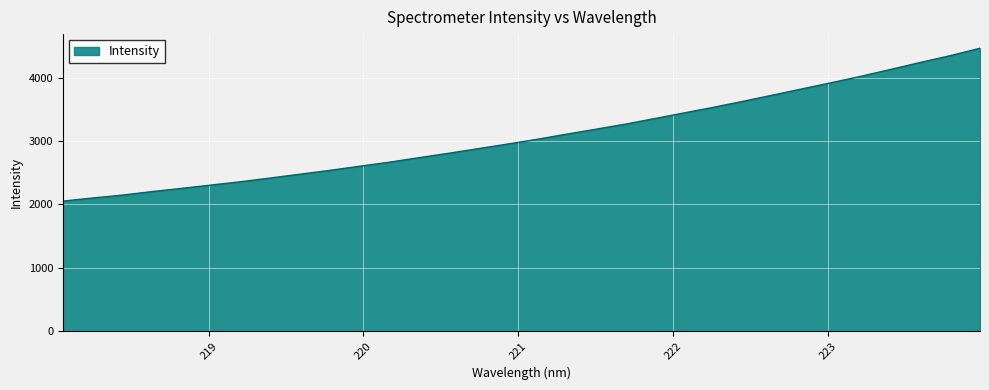

What is the average value?

3083.0